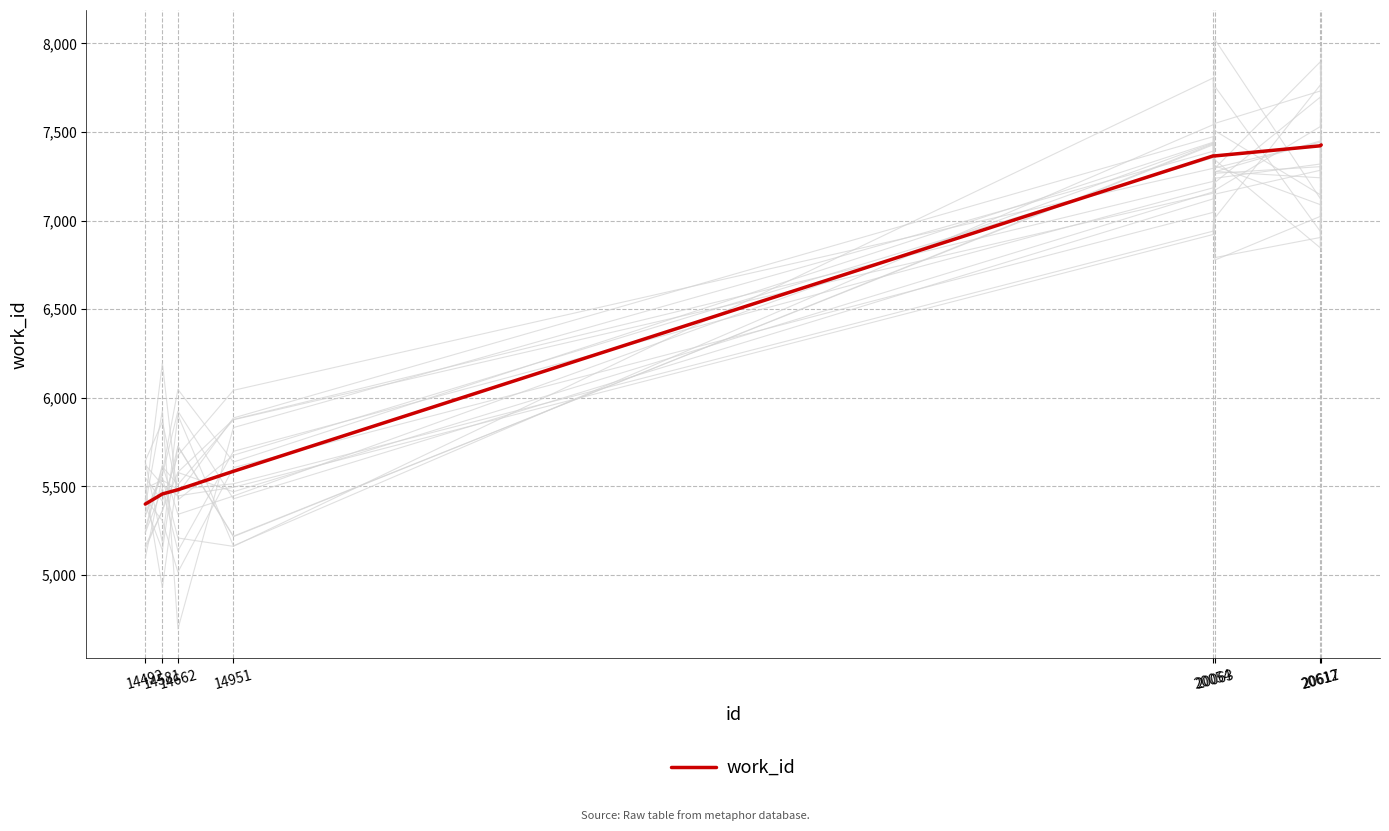

Is it true that the value at 20612 is 7422?

True